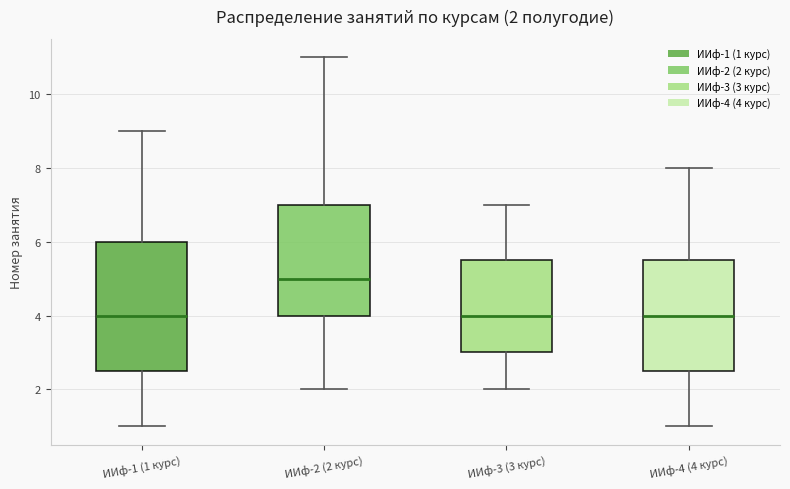

Which box is the tallest, from its lower edge to its upper edge?

ИИф-1 (1 курс)